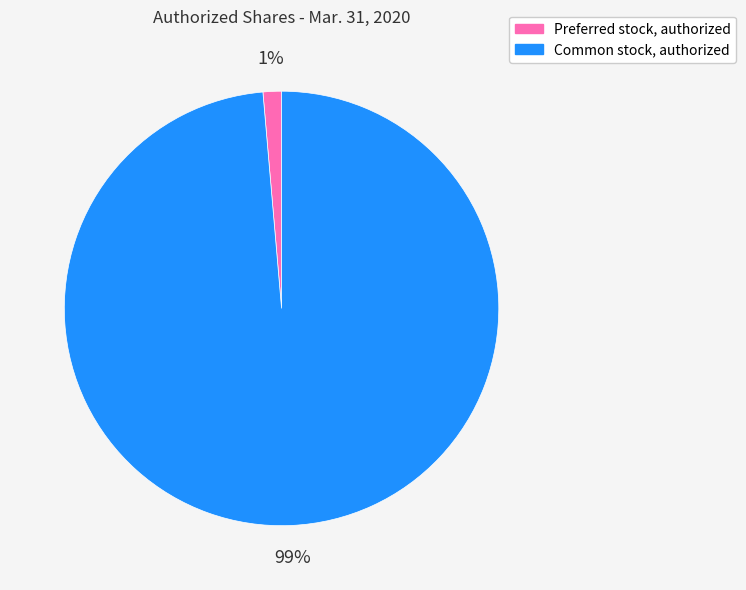

Is the sum of Common stock, authorized and Preferred stock, authorized greater than half?

Yes